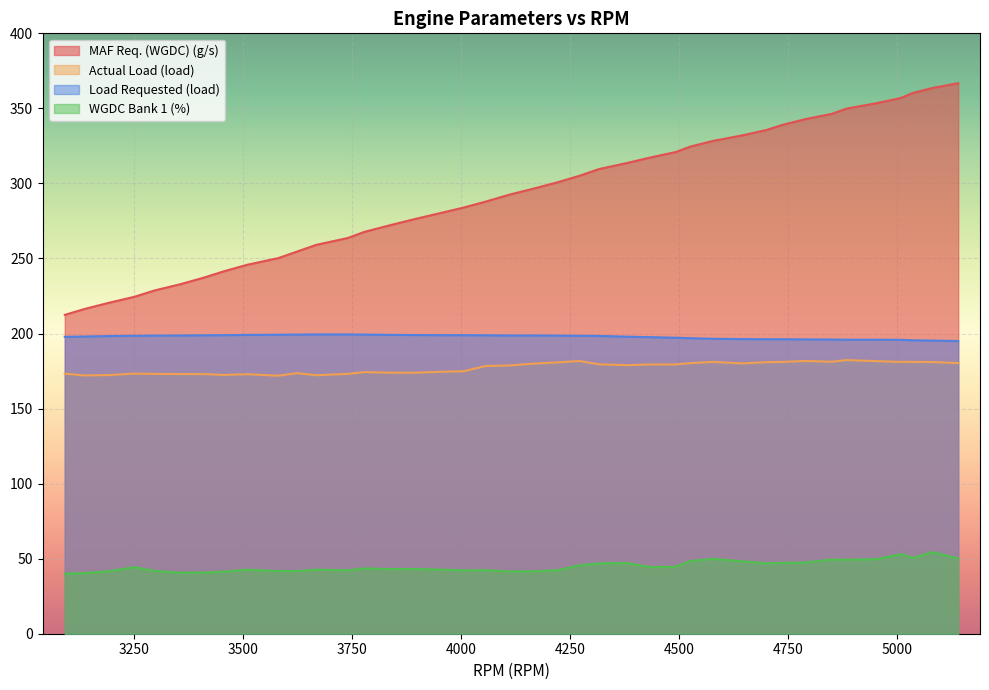

What is the difference between the WGDC Bank 1 (%) values at 3895 and 3091?

3.1